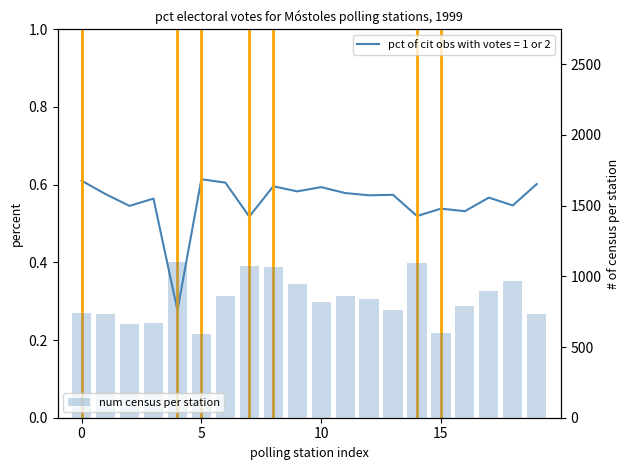

What is the minimum value for pct of votos candidaturas?

0.3